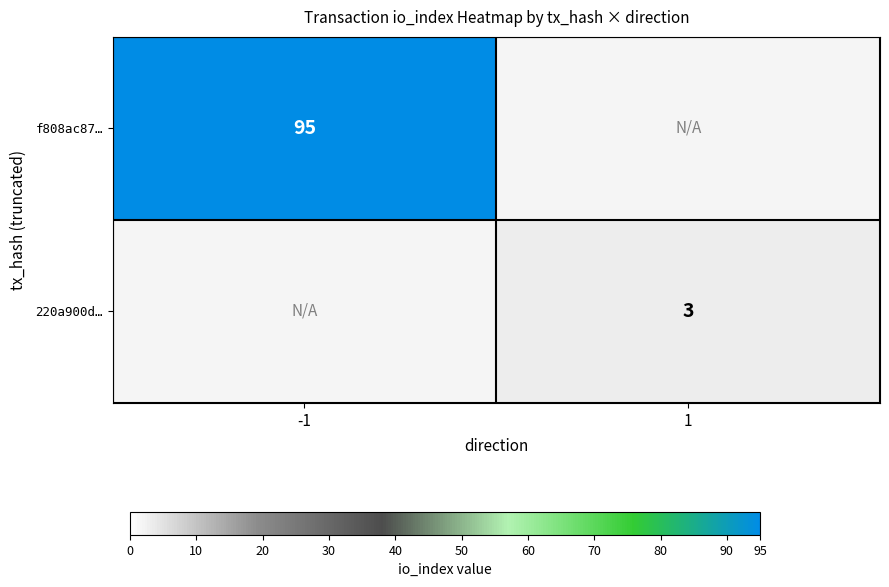

At how many categories does at least one series exceed 25?

1